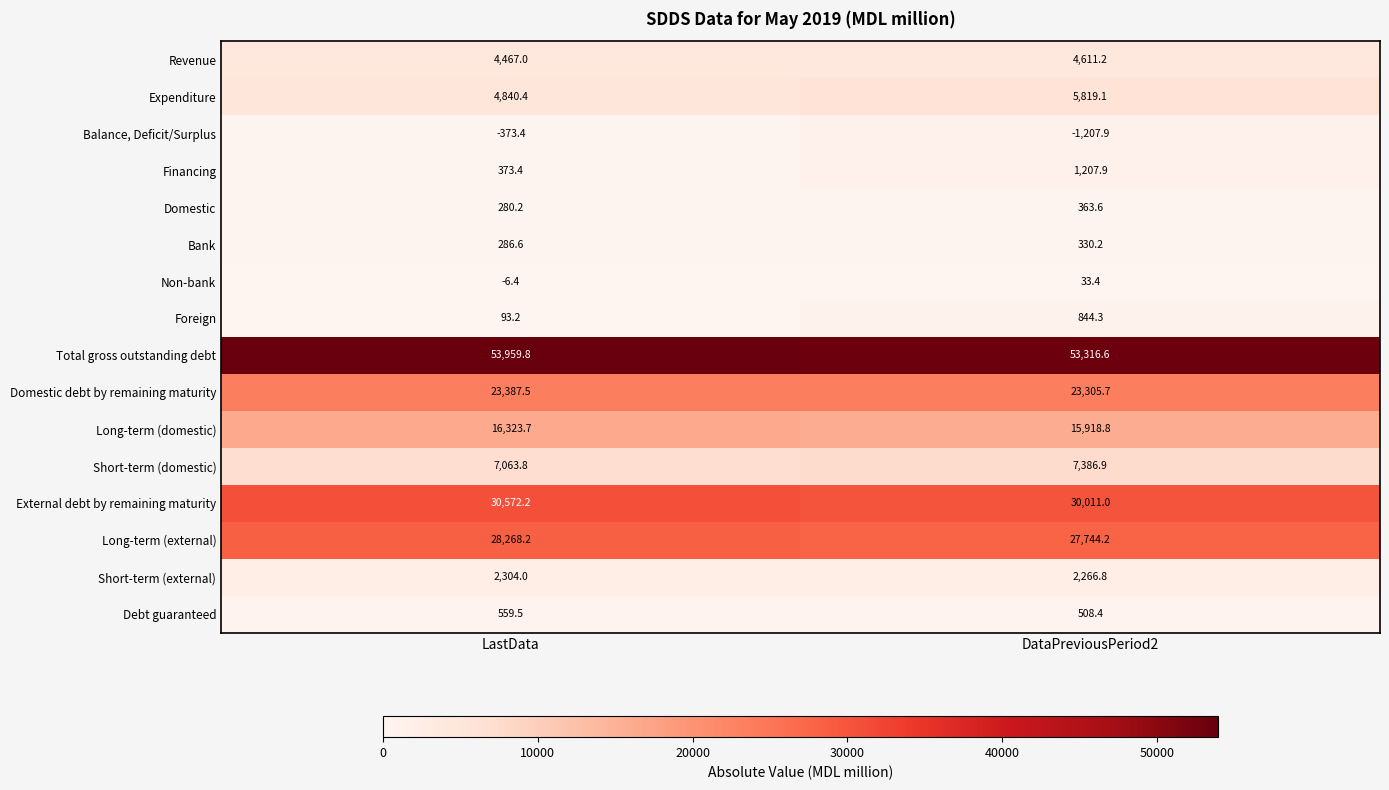

What is the difference between the highest and lowest values at DataPreviousPeriod2?

54524.5